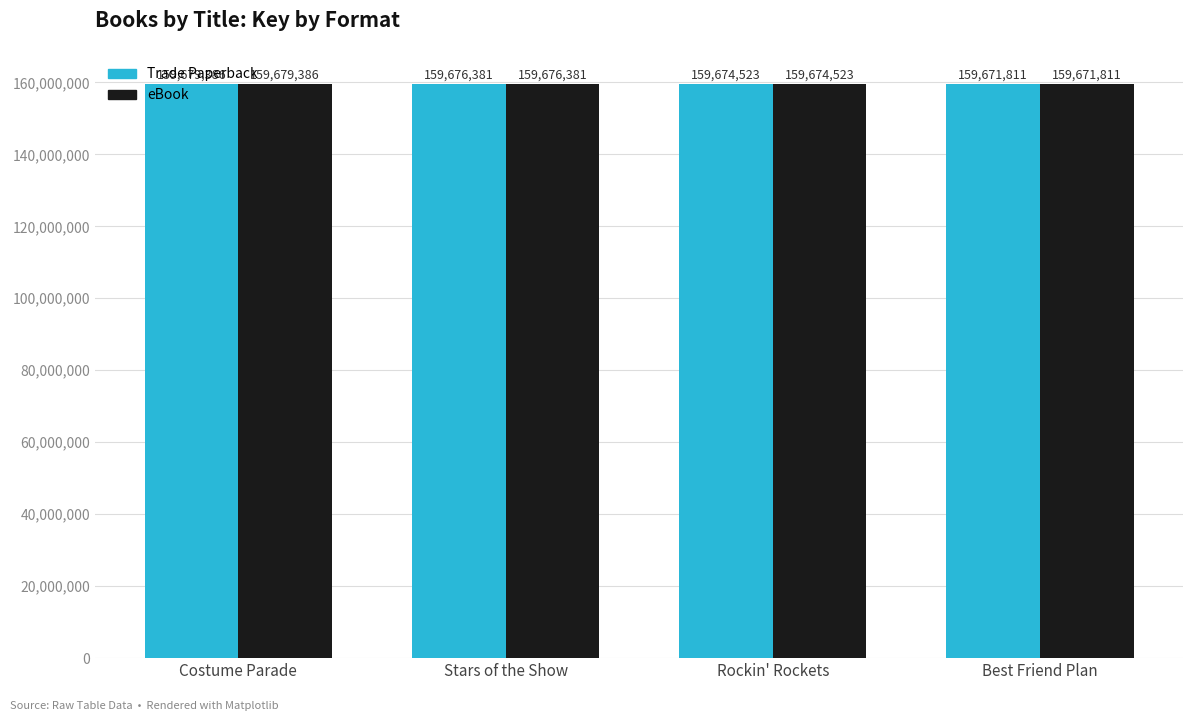

True or false: eBook has a value of 271861066 at Rockin' Rockets.

False